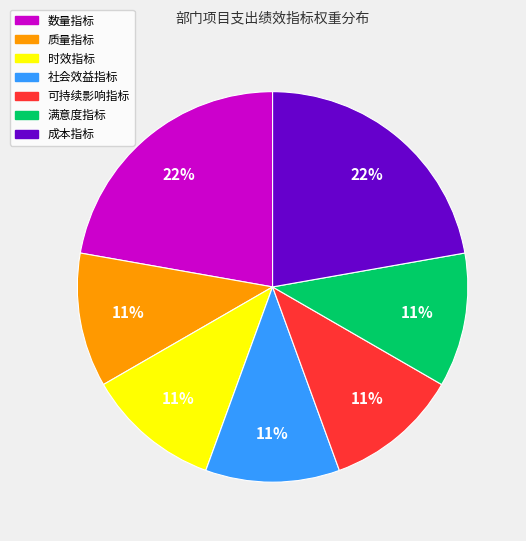

To the nearest percent, what is the difference between the largest and smallest slice percentages?

11%